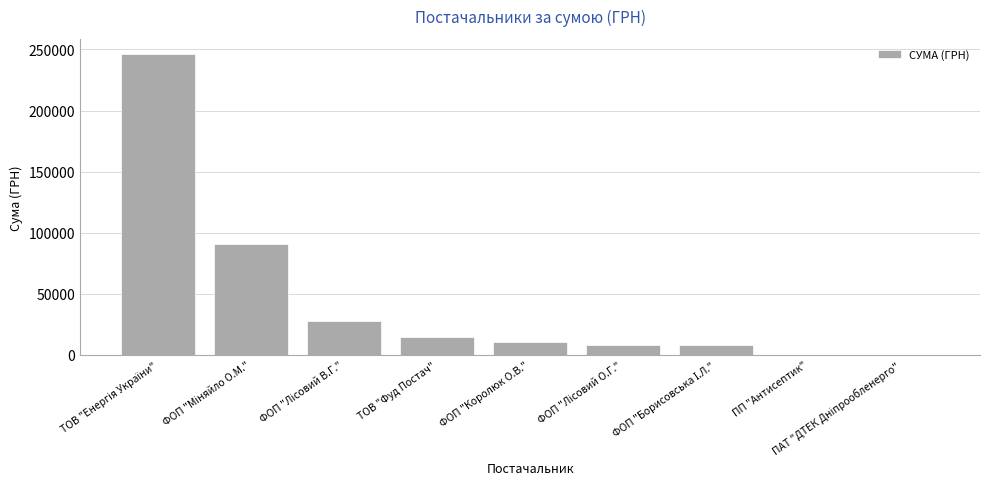

What is the approximate value at ФОП "Королюк О.В."?

10288.4